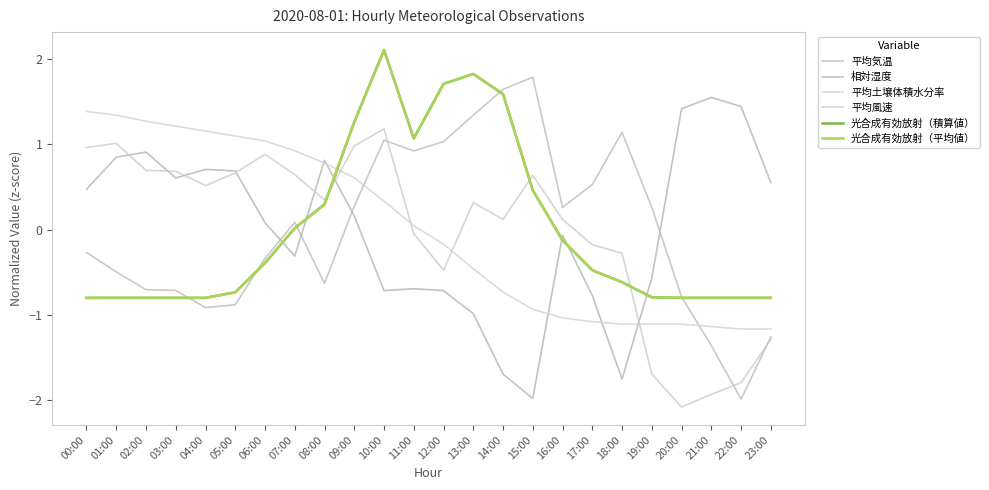

How many lines are shown in the chart?

6